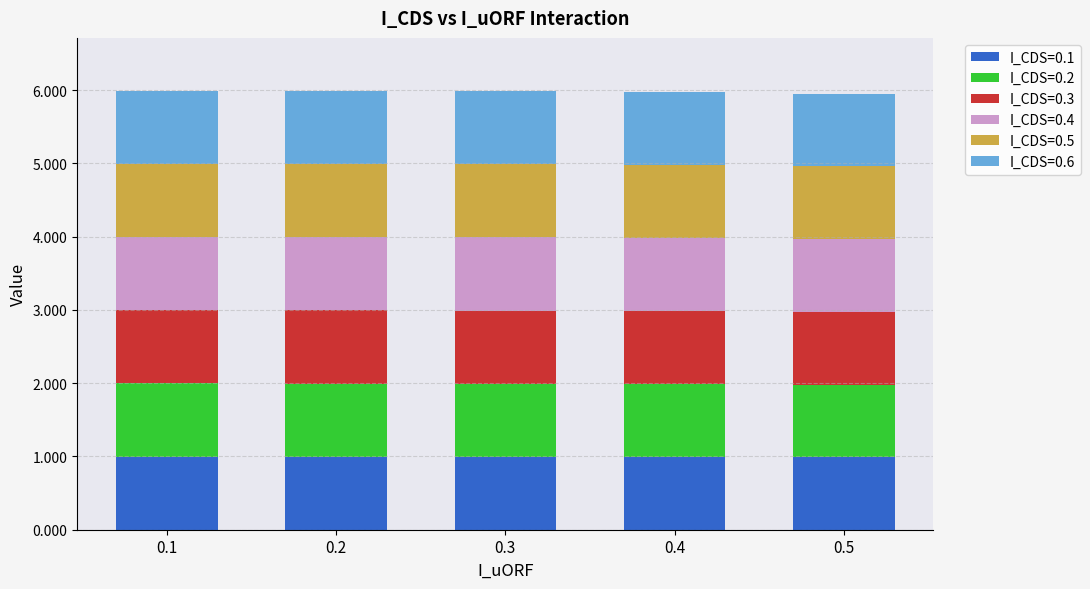

What is the lowest value of the I_CDS=0.1 series?

1.0